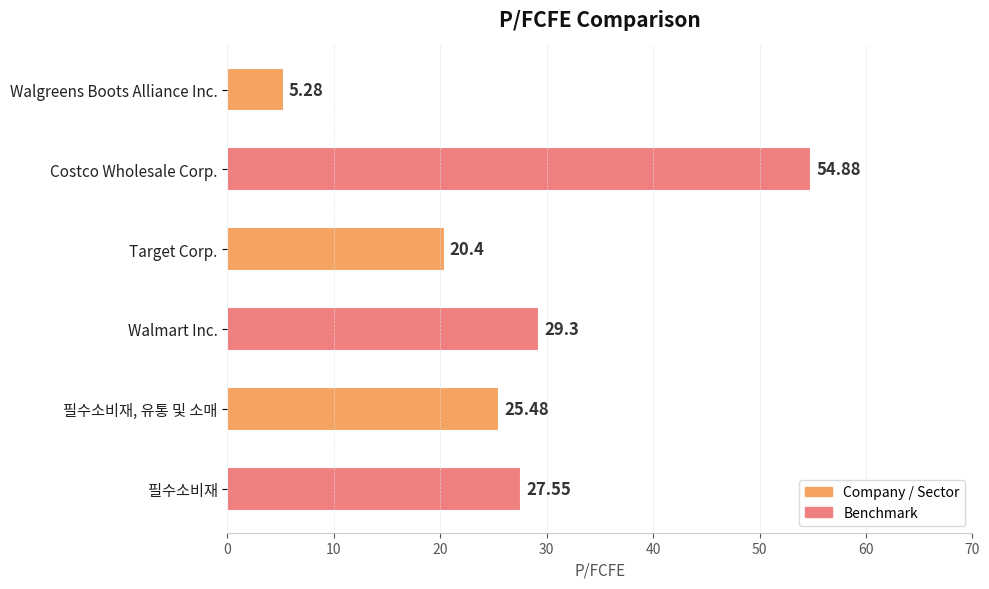

What is the sum of all values?

162.9